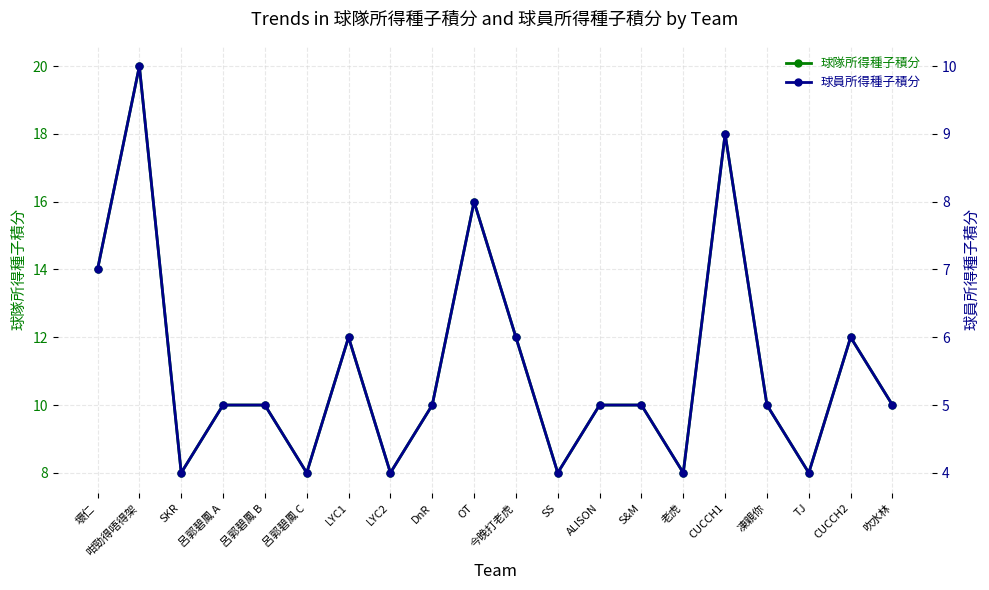

What is the difference between the 球員所得種子積分 values at 吹水林 and 今晚打老虎?

1